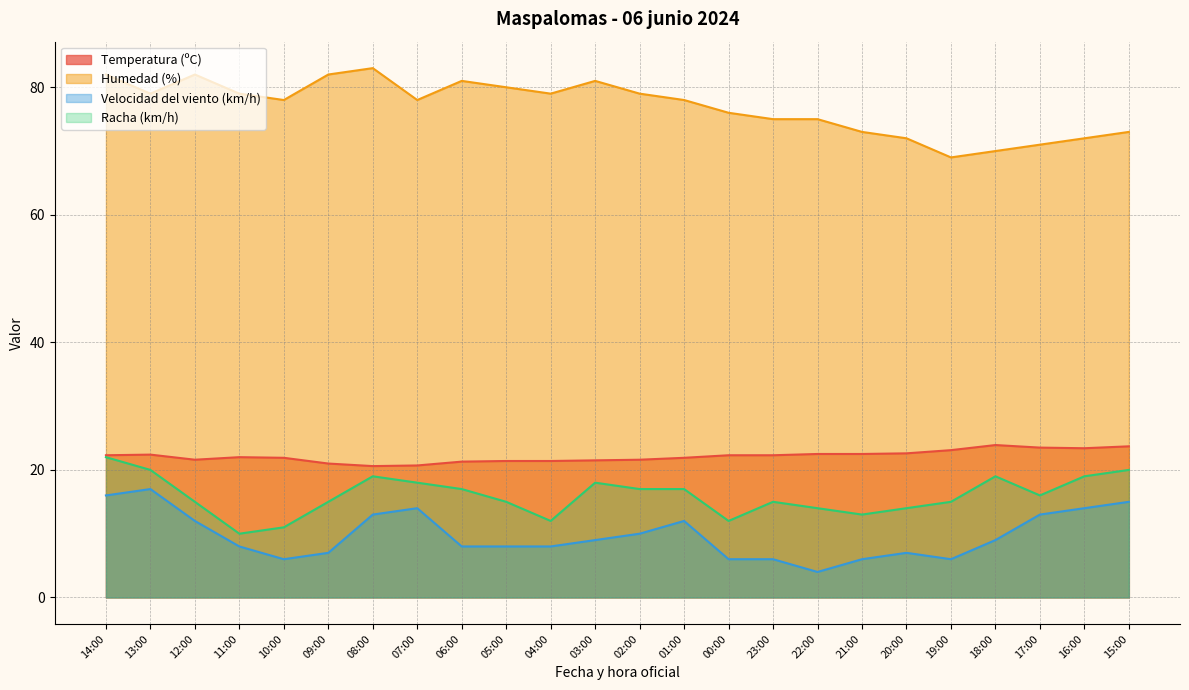

What is the value of the Racha (km/h) point at the 4th from the left?

10.0